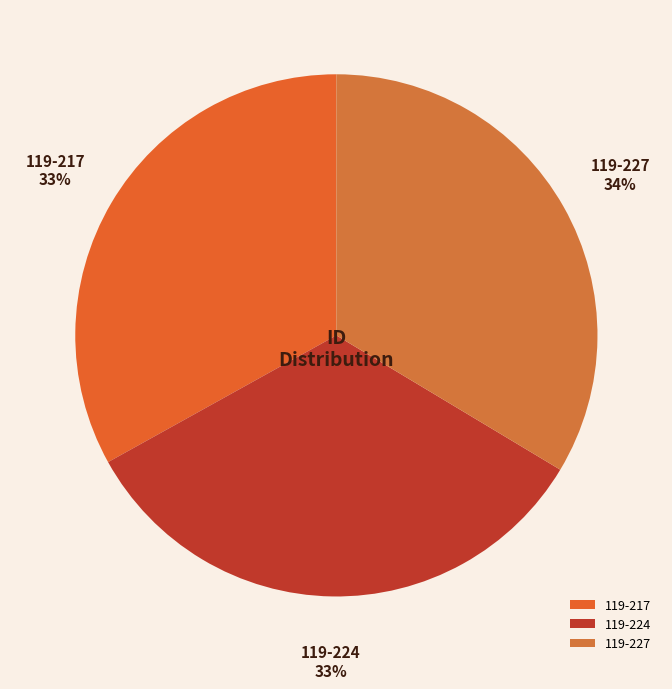

Is 119-224 the majority of the pie?

No